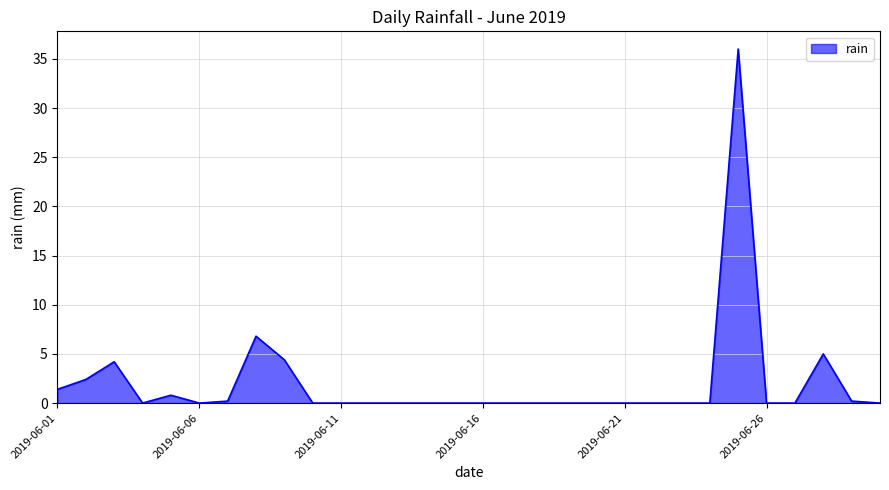

True or false: the data has more than 0 interior local peaks.

True